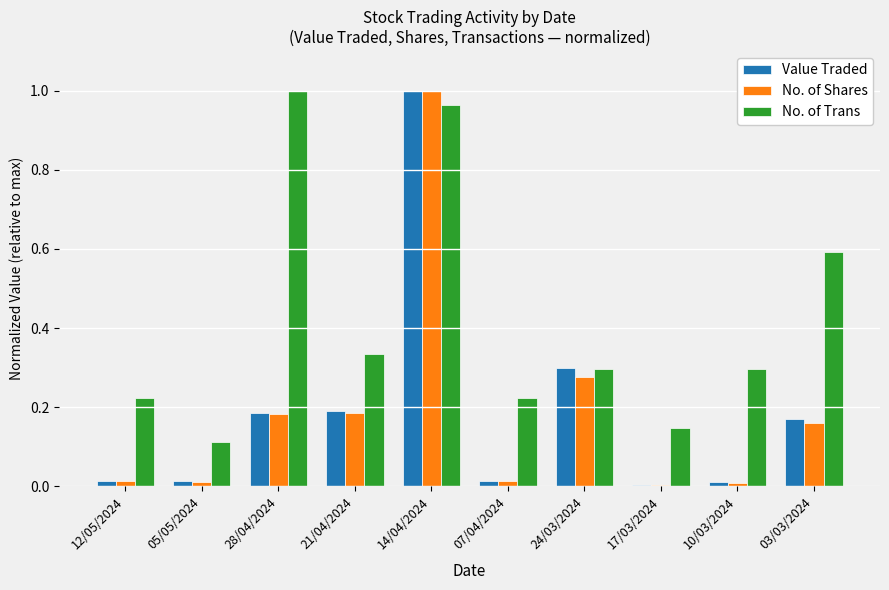

Which category has the highest value in the No. of Trans series?

28/04/2024